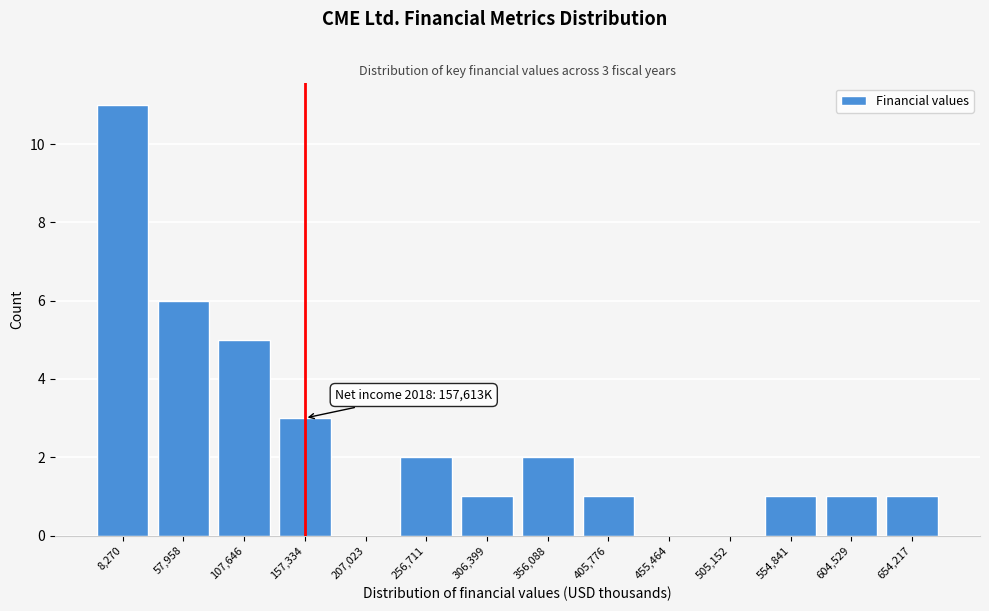

Reading right to left, what are all the values shown in this chart?

654,217=1	604,529=1	554,841=1	505,152=0	455,464=0	405,776=1	356,088=2	306,399=1	256,711=2	207,023=0	157,334=3	107,646=5	57,958=6	8,270=11